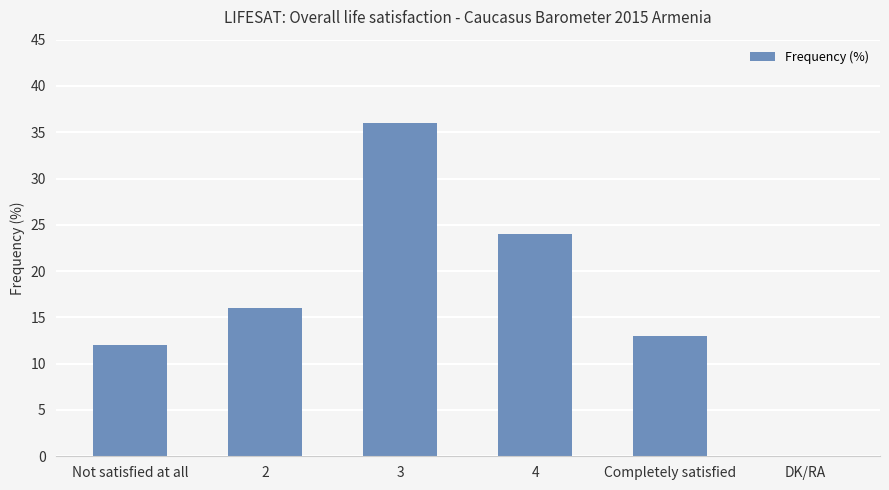

What is the sum of the values at 3 and 2?

52